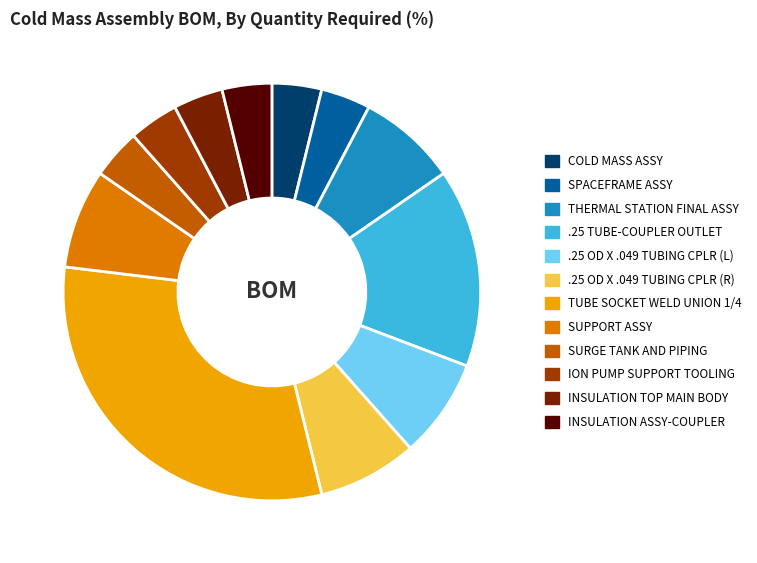

True or false: SPACEFRAME ASSY accounts for 4% of the total.

True